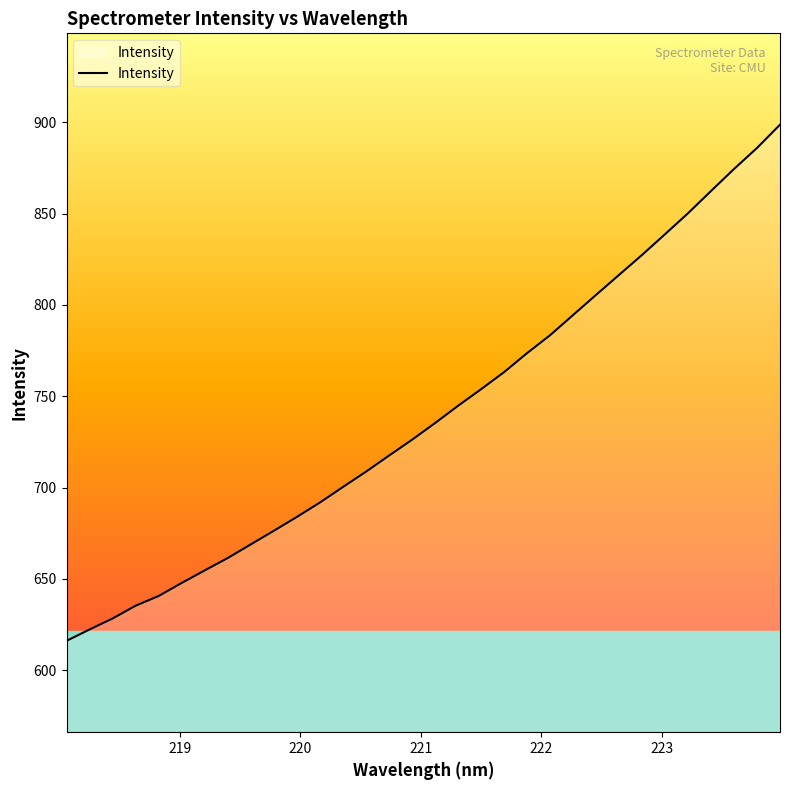

What is the difference between the maximum and minimum values?

282.5